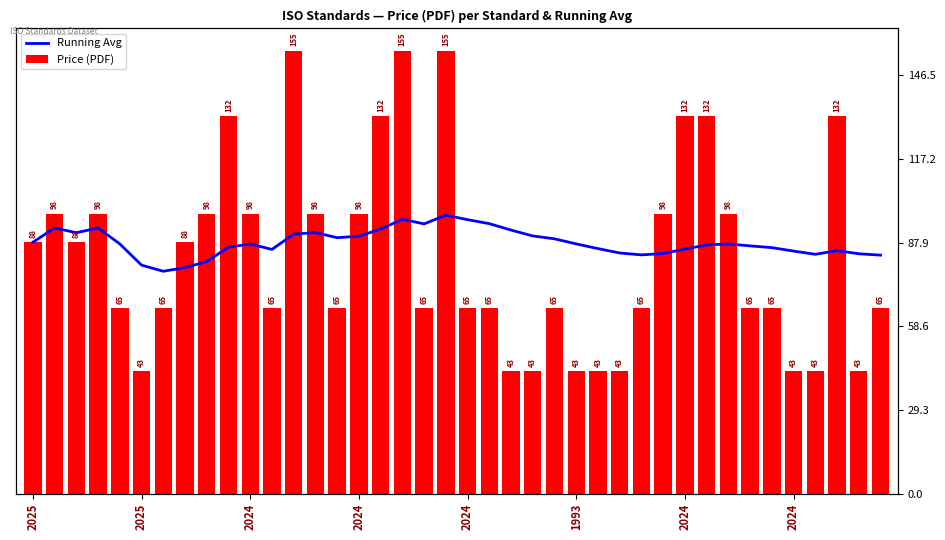

Is the value of Running Avg at 21 greater than the value of Price (PDF) at 29?

No